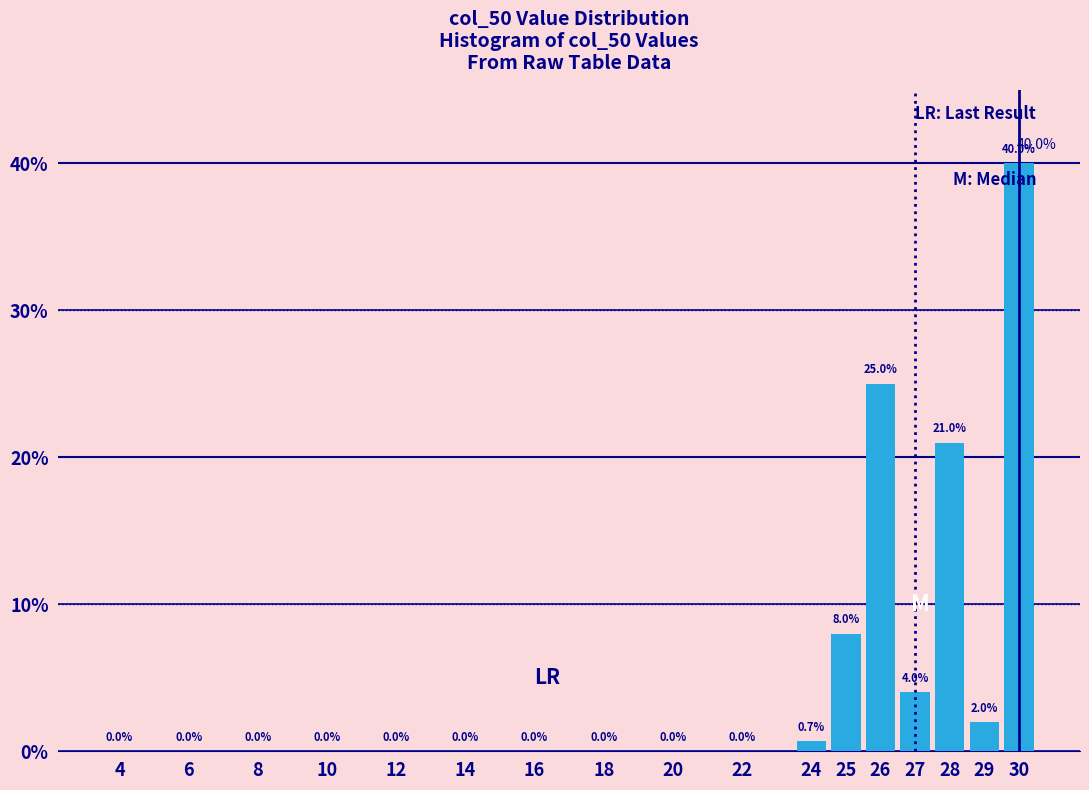

Reading right to left, extract all data points from this chart.

30=40.0	29=2.0	28=21.0	27=4.0	26=25.0	25=8.0	24=0.7	22=0.0	20=0.0	18=0.0	16=0.0	14=0.0	12=0.0	10=0.0	8=0.0	6=0.0	4=0.0